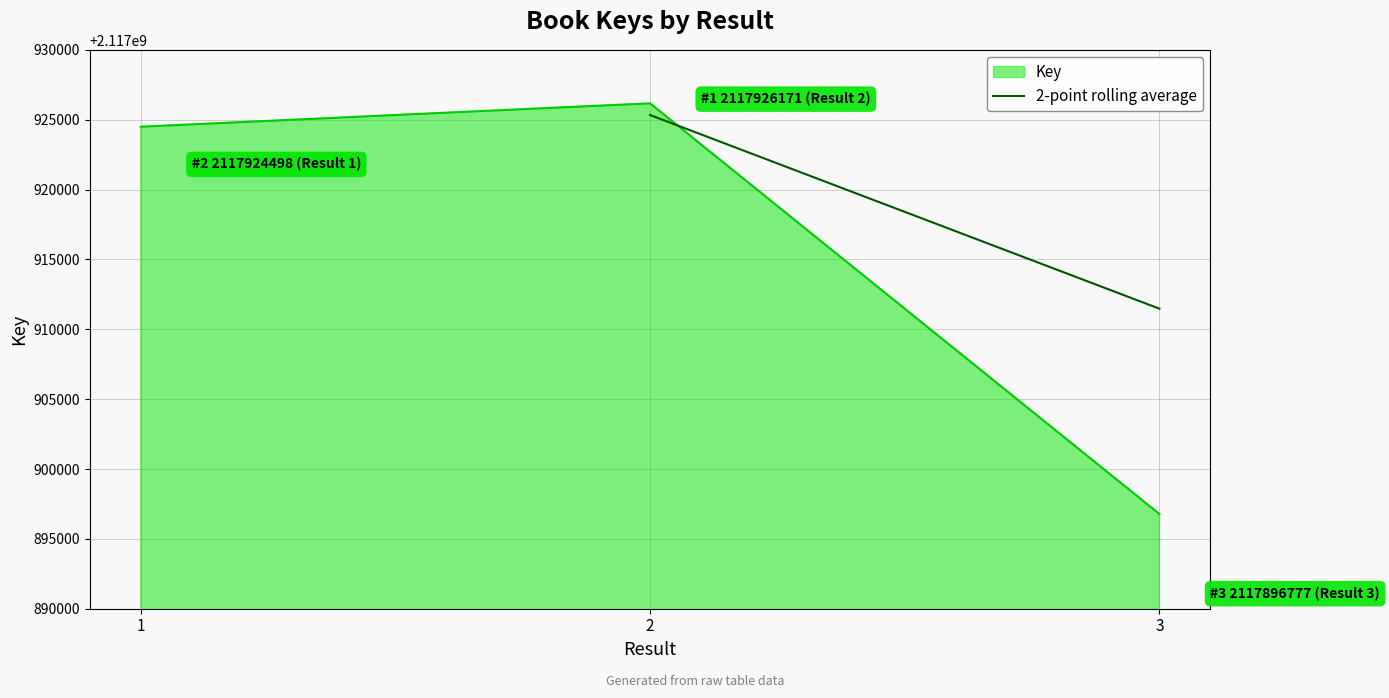

Approximately how many times larger is the value at 3 compared to 2?

1.0